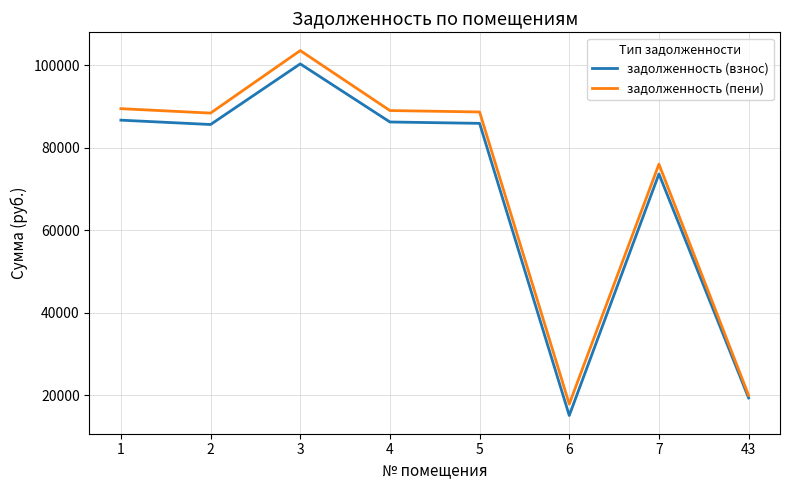

What is the greatest value displayed?

103577.3